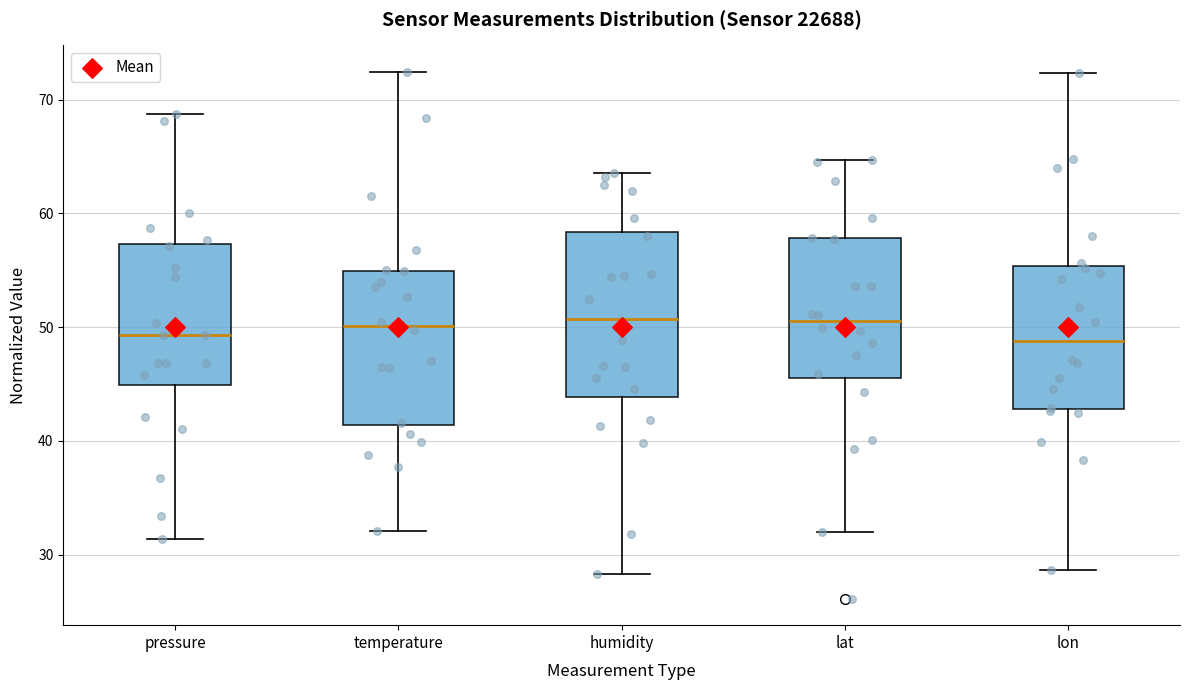

Reading left to right, transcribe this box plot: for each box, give where its median line is, the range the box spans, and where its two whiskers end, as read against the y-axis. The values are not printed on the chart, so give them approximately, as read against the axis.

pressure: median 49, box 45 to 57, whiskers 31 to 69
temperature: median 50, box 41 to 55, whiskers 32 to 72
humidity: median 51, box 44 to 58, whiskers 28 to 64
lat: median 51, box 45 to 58, whiskers 32 to 65
lon: median 49, box 43 to 55, whiskers 29 to 72